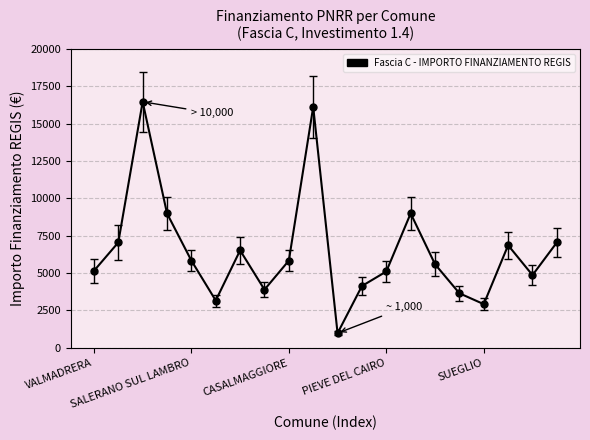

What is the minimum value shown in the chart?

972